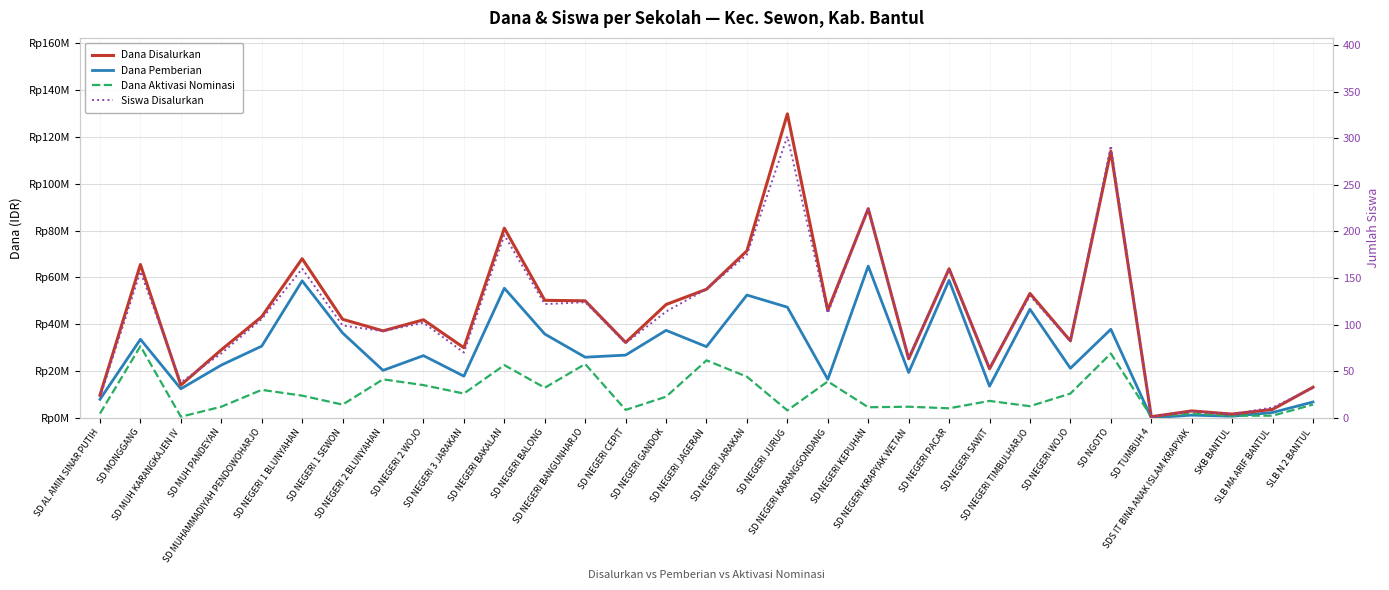

At which category is the sum across all series the highest?

SD NEGERI JURUG